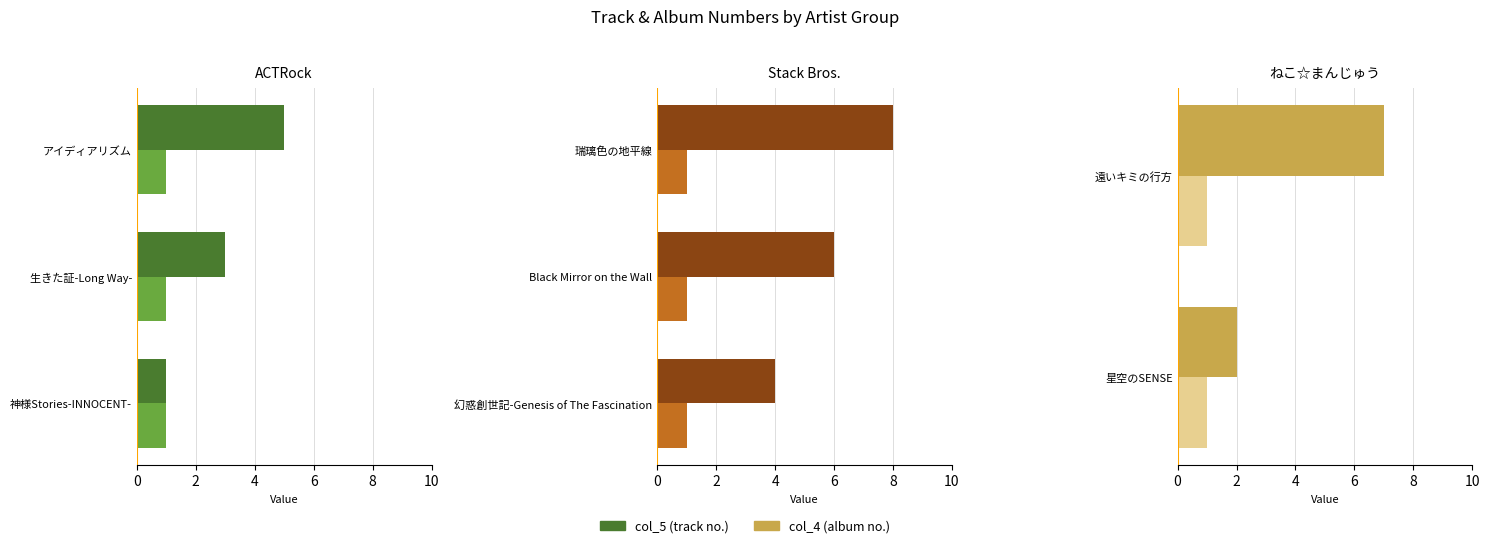

Does the chart contain stacked bars?

No